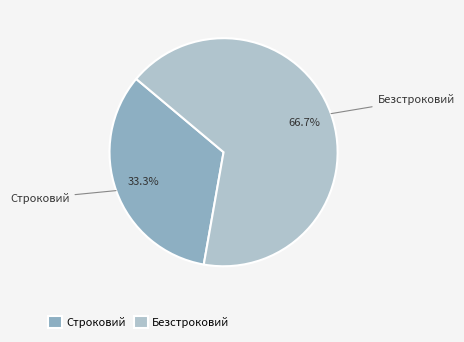

Which has a higher value, Безстроковий or Строковий?

Безстроковий